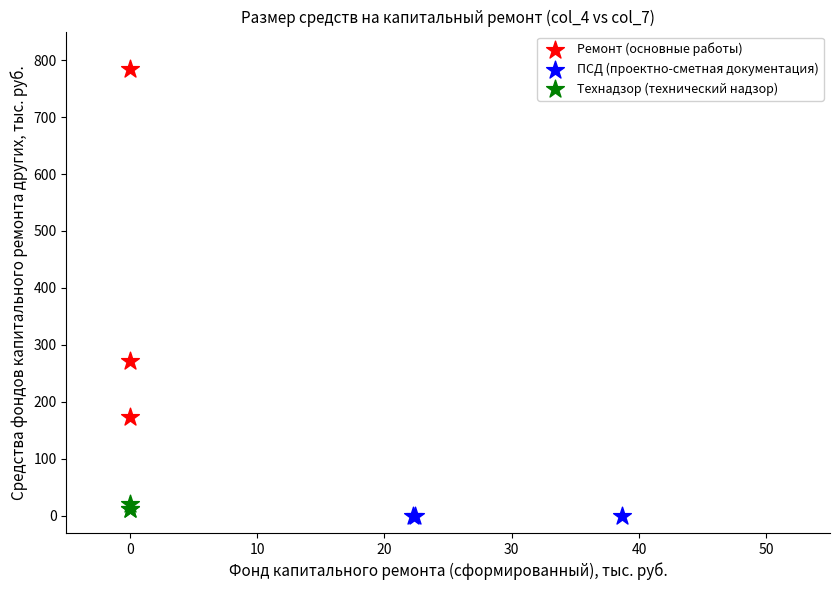

Which series contains the highest Y value?

Ремонт (основные работы)